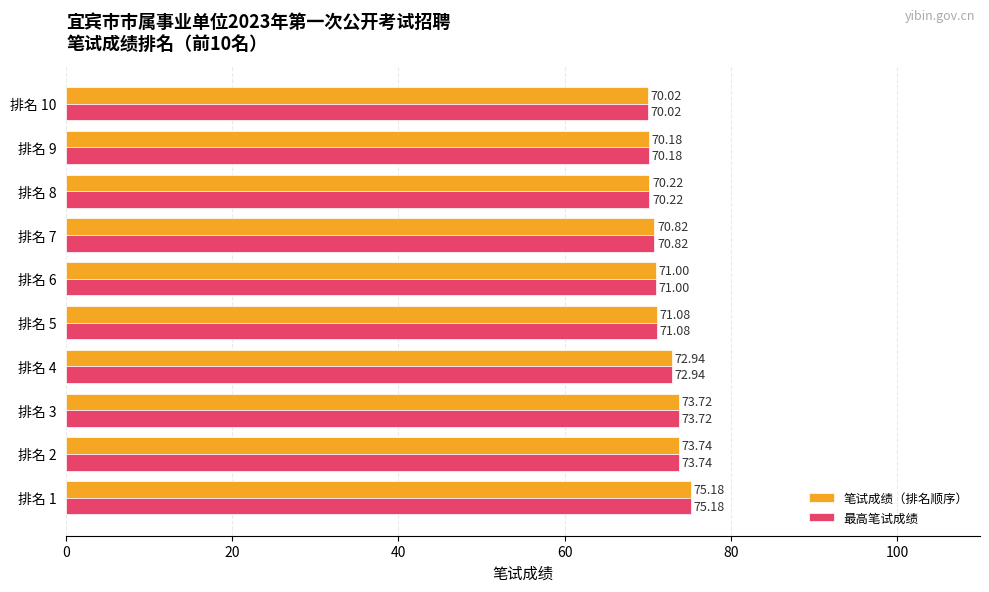

What is the difference between the maximum and minimum values in the 笔试成绩（排名顺序） series?

5.2